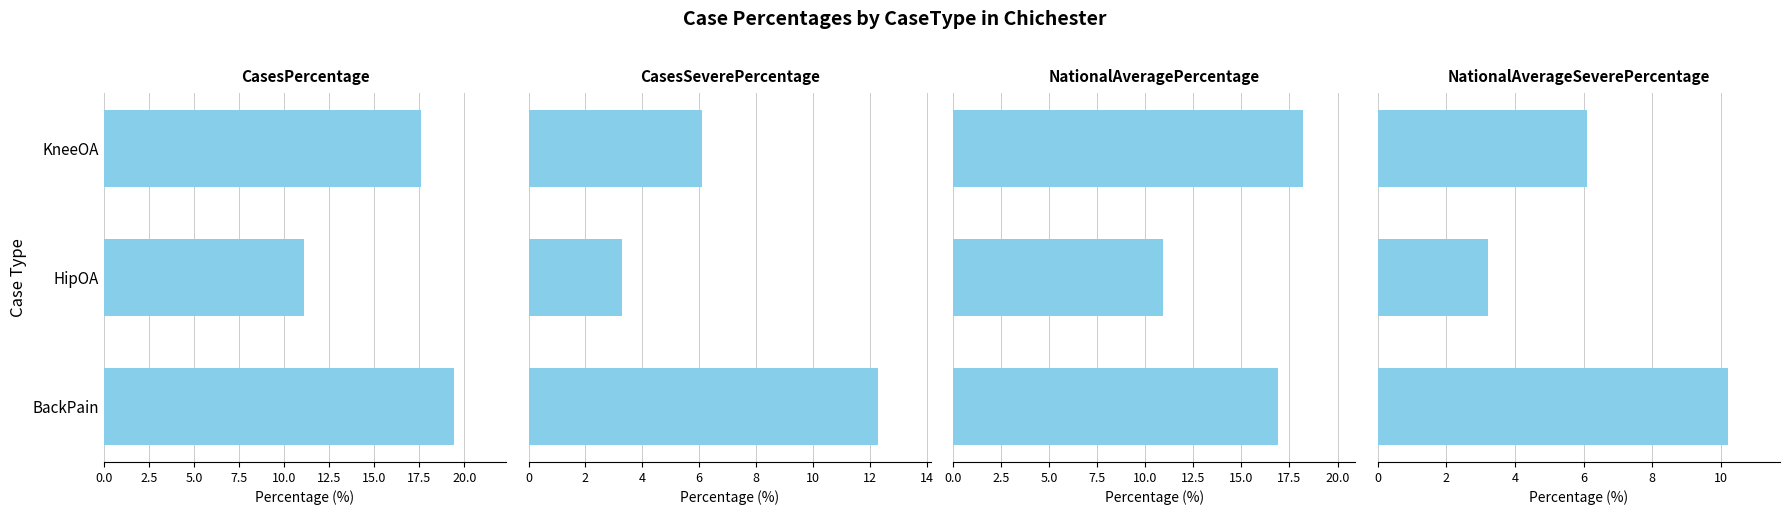

The value of NationalAverageSeverePercentage at KneeOA is 2.4. True or false?

False